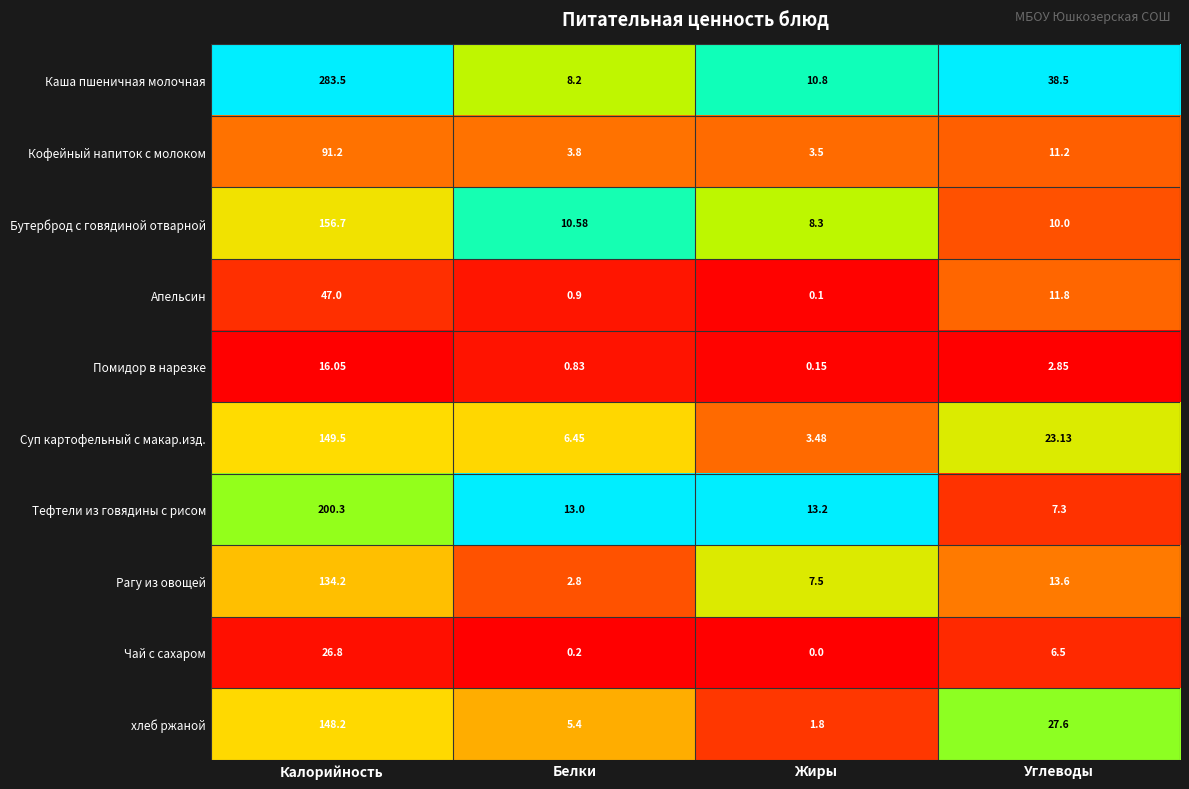

Where is Помидор в нарезке nearest to the value 8?

Углеводы